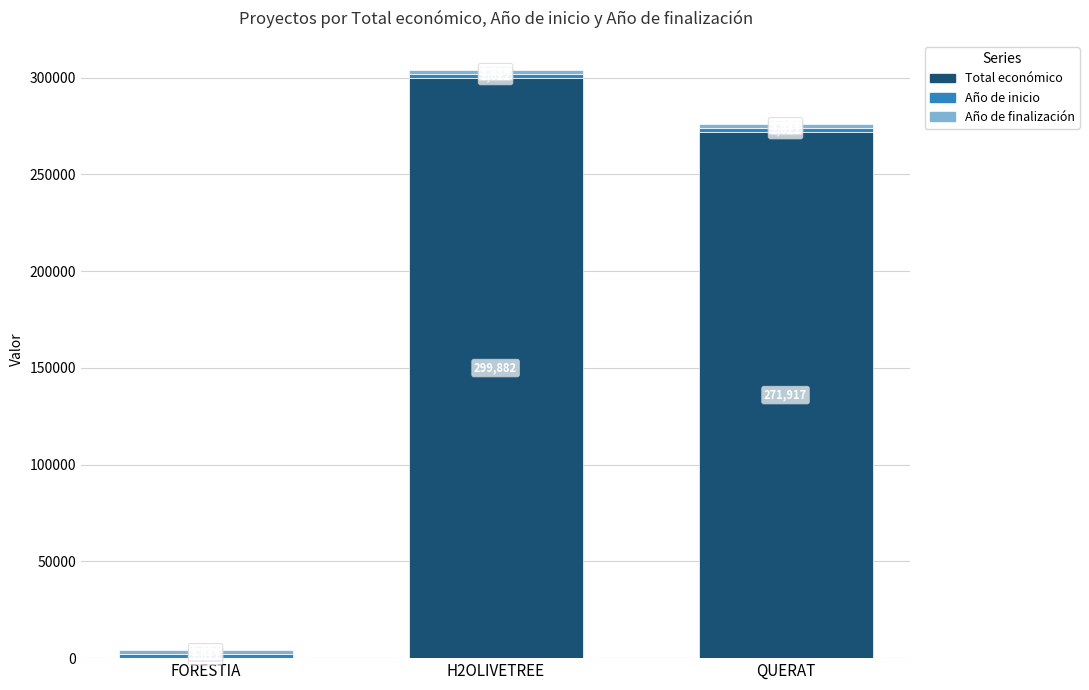

Are the bars horizontal?

No